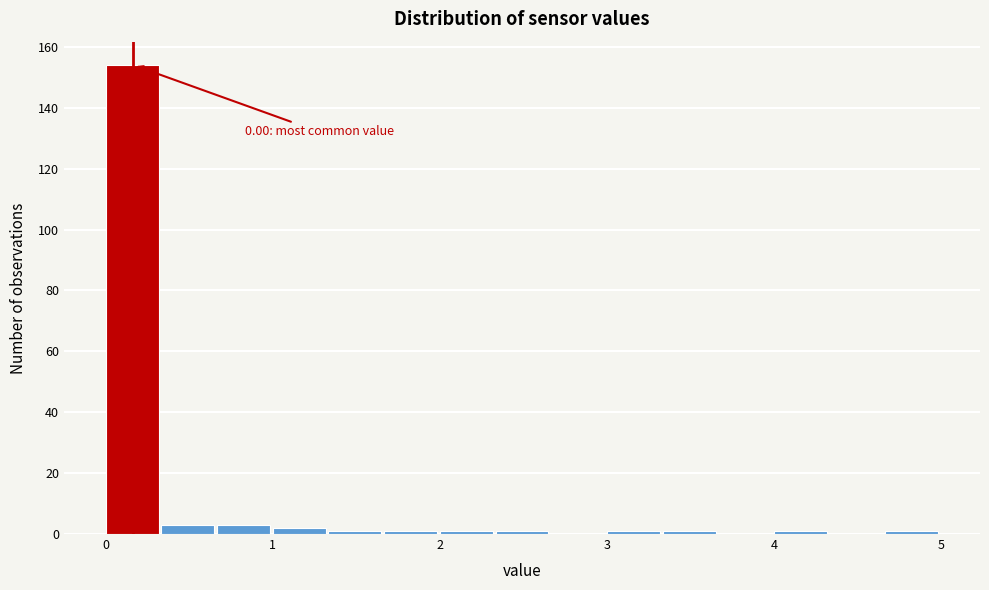

Read against the x-axis, roughly where is the centre of the tallest bar?

0.2